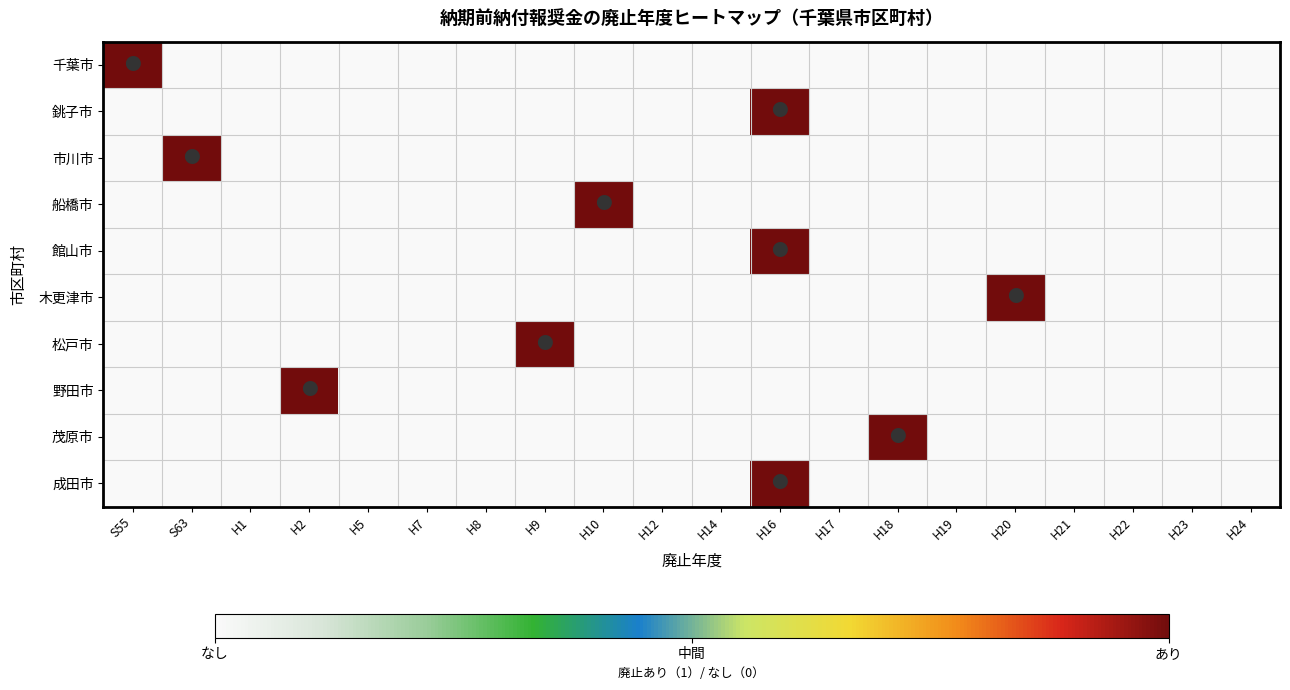

Reading left to right, transcribe all the data shown in this chart.

千葉市: S55=1	S63=0	H1=0	H2=0	H5=0	H7=0	H8=0	H9=0	H10=0	H12=0	H14=0	H16=0	H17=0	H18=0	H19=0	H20=0	H21=0	H22=0	H23=0	H24=0
銚子市: S55=0	S63=0	H1=0	H2=0	H5=0	H7=0	H8=0	H9=0	H10=0	H12=0	H14=0	H16=1	H17=0	H18=0	H19=0	H20=0	H21=0	H22=0	H23=0	H24=0
市川市: S55=0	S63=1	H1=0	H2=0	H5=0	H7=0	H8=0	H9=0	H10=0	H12=0	H14=0	H16=0	H17=0	H18=0	H19=0	H20=0	H21=0	H22=0	H23=0	H24=0
船橋市: S55=0	S63=0	H1=0	H2=0	H5=0	H7=0	H8=0	H9=0	H10=1	H12=0	H14=0	H16=0	H17=0	H18=0	H19=0	H20=0	H21=0	H22=0	H23=0	H24=0
館山市: S55=0	S63=0	H1=0	H2=0	H5=0	H7=0	H8=0	H9=0	H10=0	H12=0	H14=0	H16=1	H17=0	H18=0	H19=0	H20=0	H21=0	H22=0	H23=0	H24=0
木更津市: S55=0	S63=0	H1=0	H2=0	H5=0	H7=0	H8=0	H9=0	H10=0	H12=0	H14=0	H16=0	H17=0	H18=0	H19=0	H20=1	H21=0	H22=0	H23=0	H24=0
松戸市: S55=0	S63=0	H1=0	H2=0	H5=0	H7=0	H8=0	H9=1	H10=0	H12=0	H14=0	H16=0	H17=0	H18=0	H19=0	H20=0	H21=0	H22=0	H23=0	H24=0
野田市: S55=0	S63=0	H1=0	H2=1	H5=0	H7=0	H8=0	H9=0	H10=0	H12=0	H14=0	H16=0	H17=0	H18=0	H19=0	H20=0	H21=0	H22=0	H23=0	H24=0
茂原市: S55=0	S63=0	H1=0	H2=0	H5=0	H7=0	H8=0	H9=0	H10=0	H12=0	H14=0	H16=0	H17=0	H18=1	H19=0	H20=0	H21=0	H22=0	H23=0	H24=0
成田市: S55=0	S63=0	H1=0	H2=0	H5=0	H7=0	H8=0	H9=0	H10=0	H12=0	H14=0	H16=1	H17=0	H18=0	H19=0	H20=0	H21=0	H22=0	H23=0	H24=0